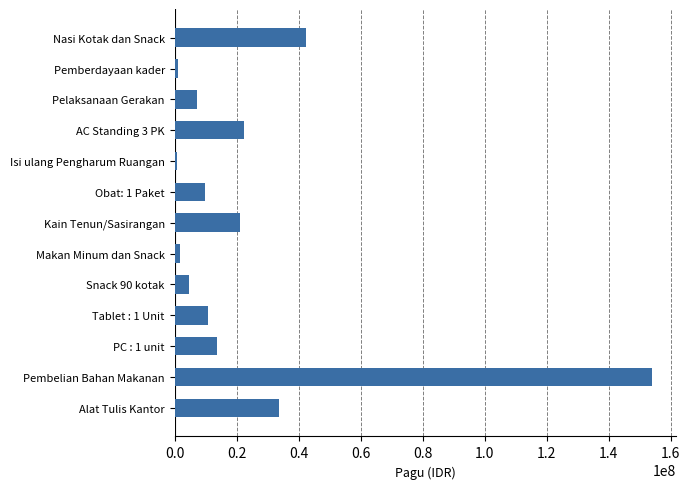

Which has a higher value, AC Standing 3 PK or Pembelian Bahan Makanan?

Pembelian Bahan Makanan